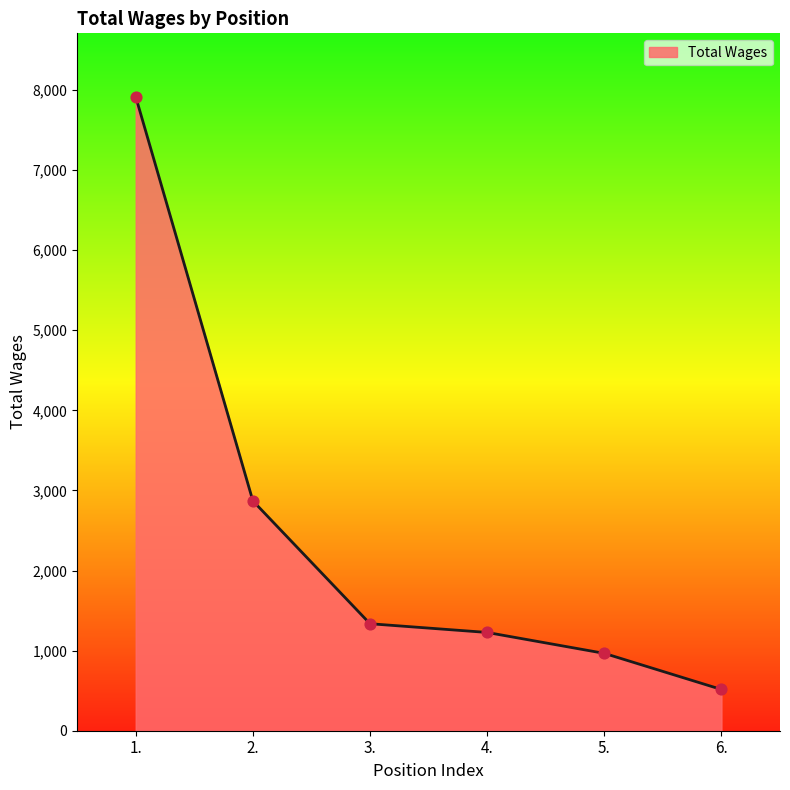

Approximately how many times larger is the value at 4. compared to 6.?

2.4